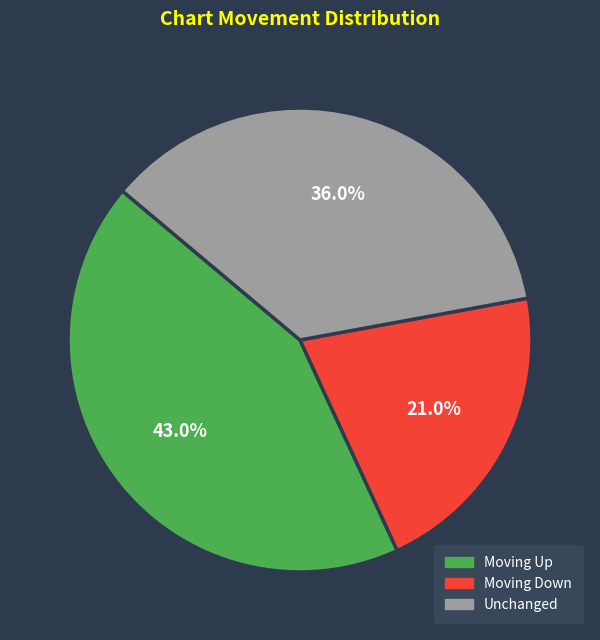

Is there any slice that represents more than half of the pie?

No